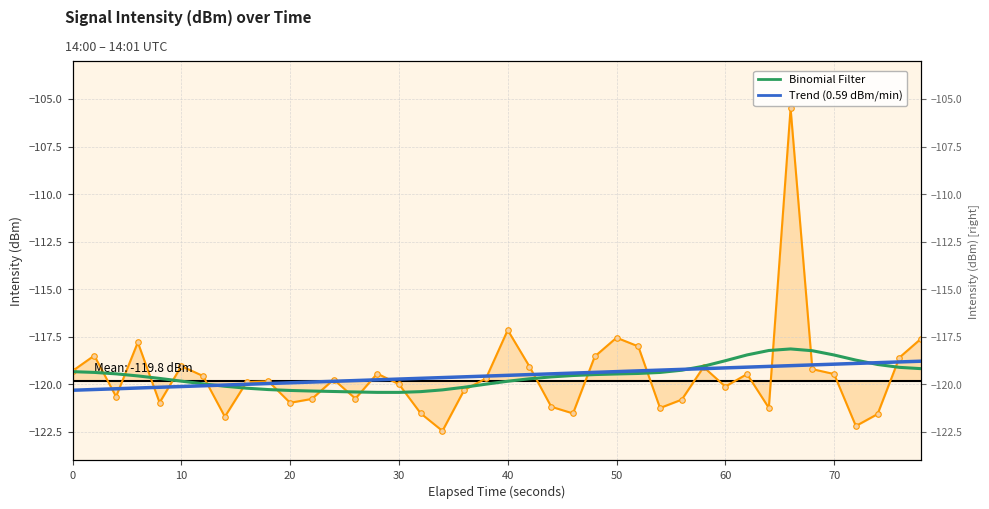

What is the highest value of the Binomial Filter series?

-118.1